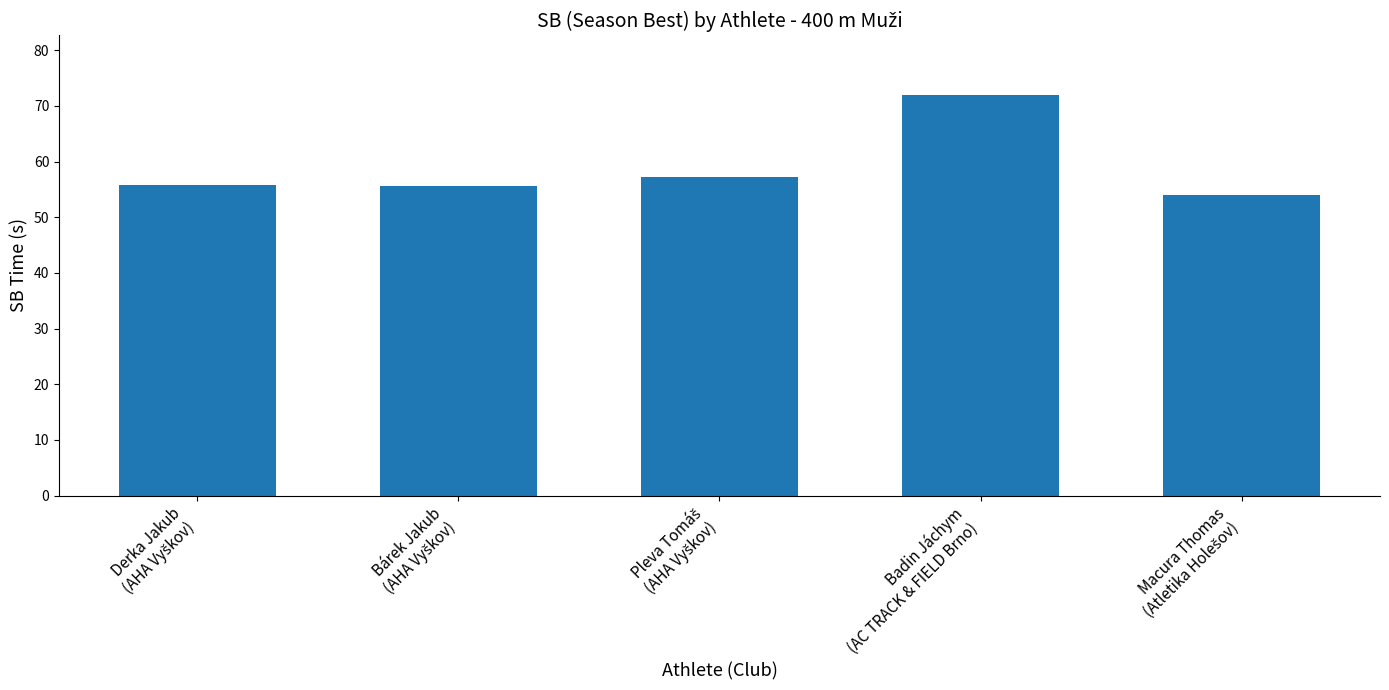

What is the minimum value shown in the chart?

54.0